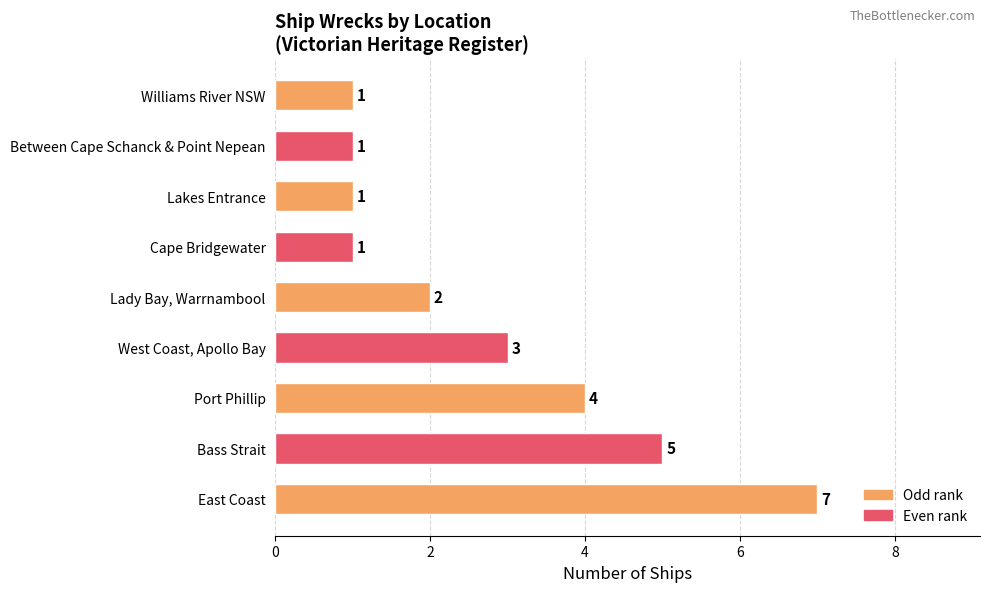

Reading top to bottom, list all the values displayed in this chart.

Williams River NSW=1	Between Cape Schanck & Point Nepean=1	Lakes Entrance=1	Cape Bridgewater=1	Lady Bay, Warrnambool=2	West Coast, Apollo Bay=3	Port Phillip=4	Bass Strait=5	East Coast=7